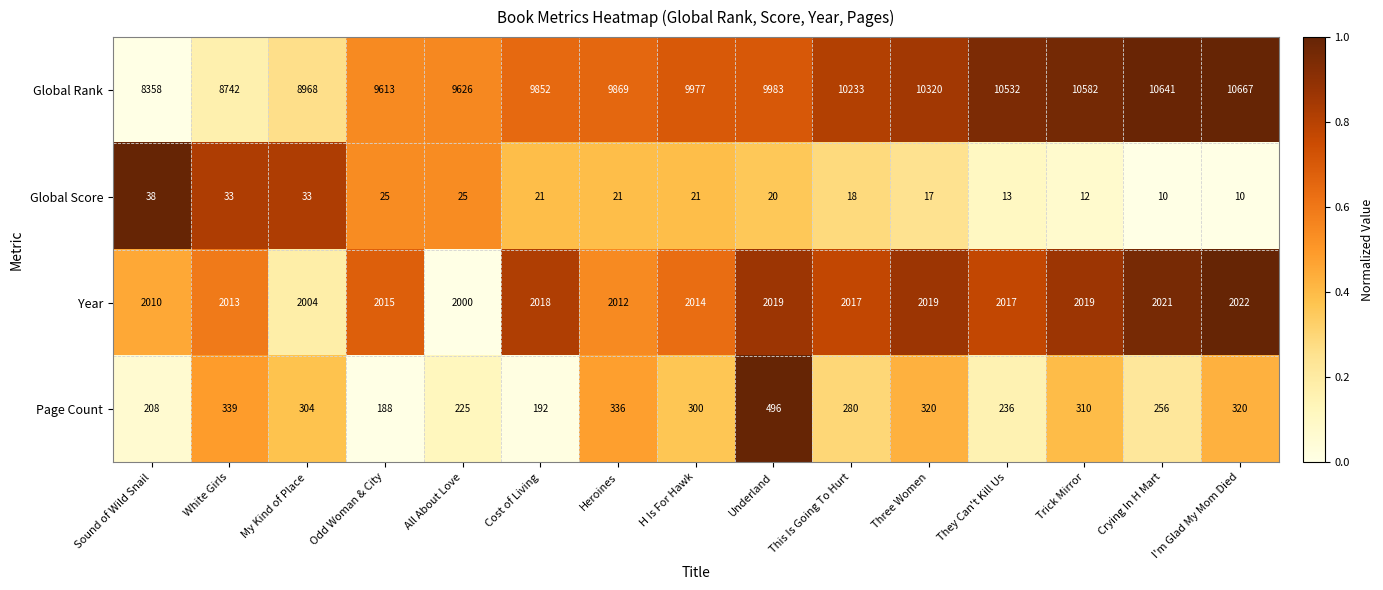

The Year series shows 2021 at Crying In H Mart. True or false?

True